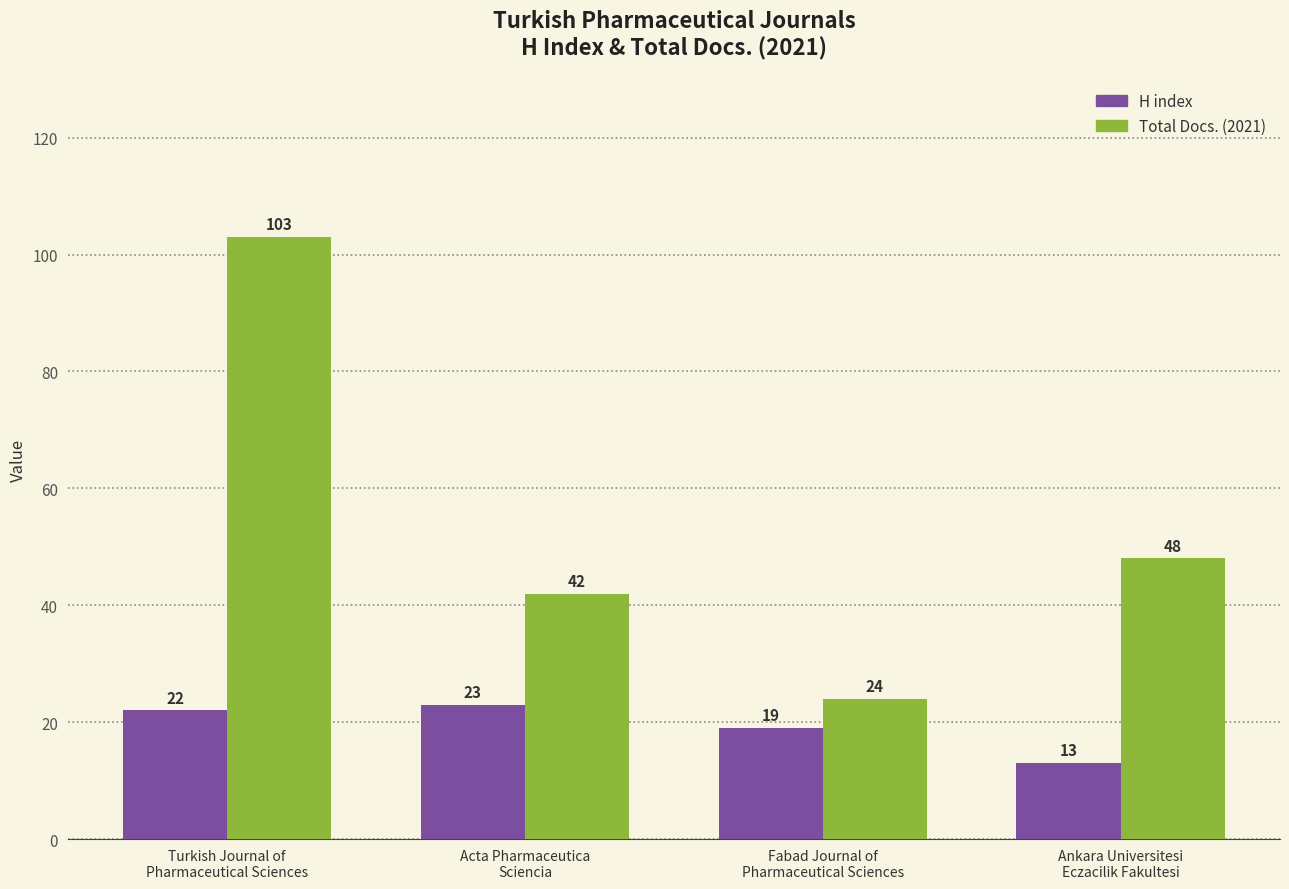

Reading left to right, what are all the values shown in this chart?

H index: 22	23	19	13
Total Docs. (2021): 103	42	24	48